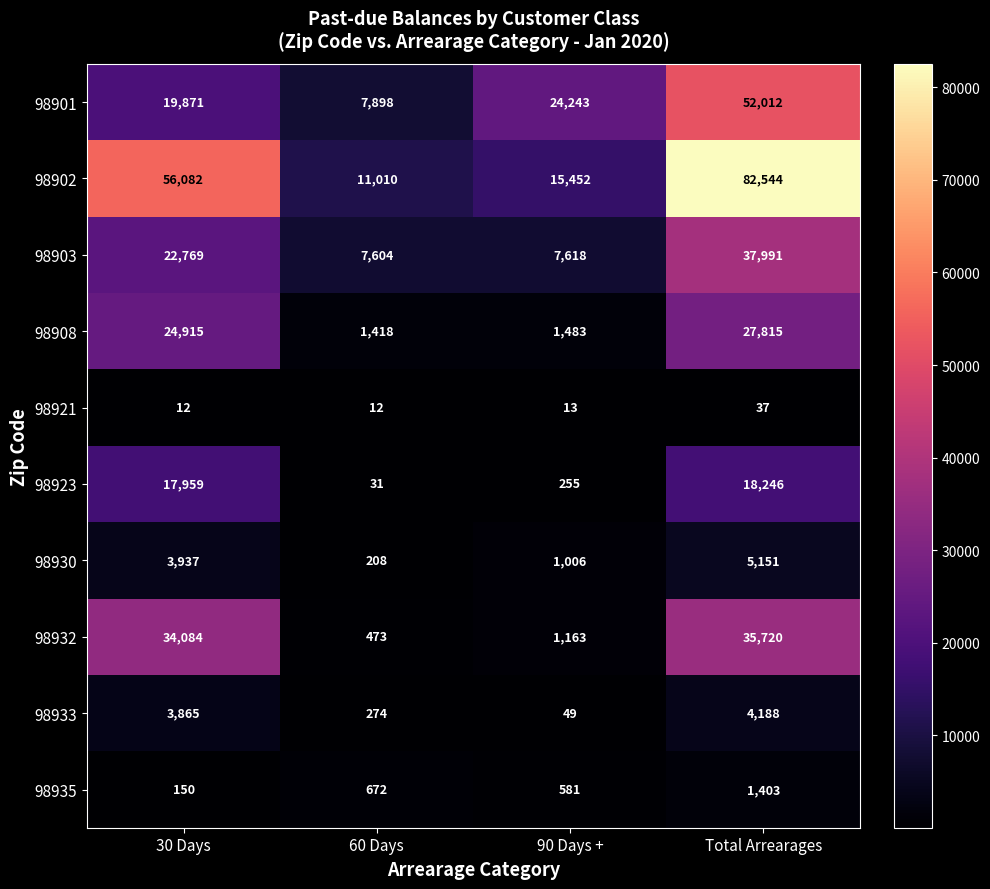

At which label does 98935 reach its peak?

Total Arrearages